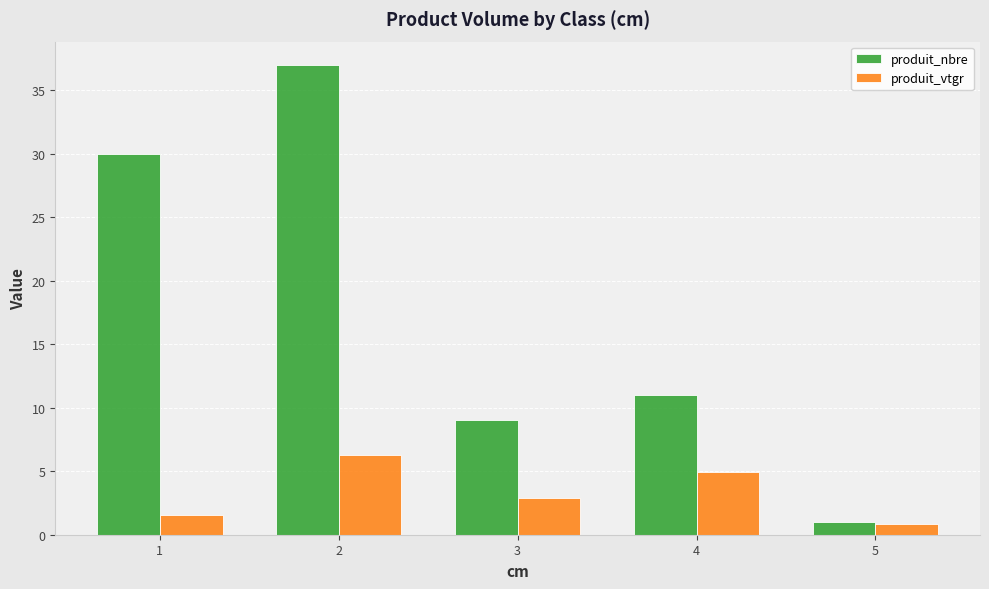

Rank the categories by produit_nbre value from lowest to highest.

5, 3, 4, 1, 2